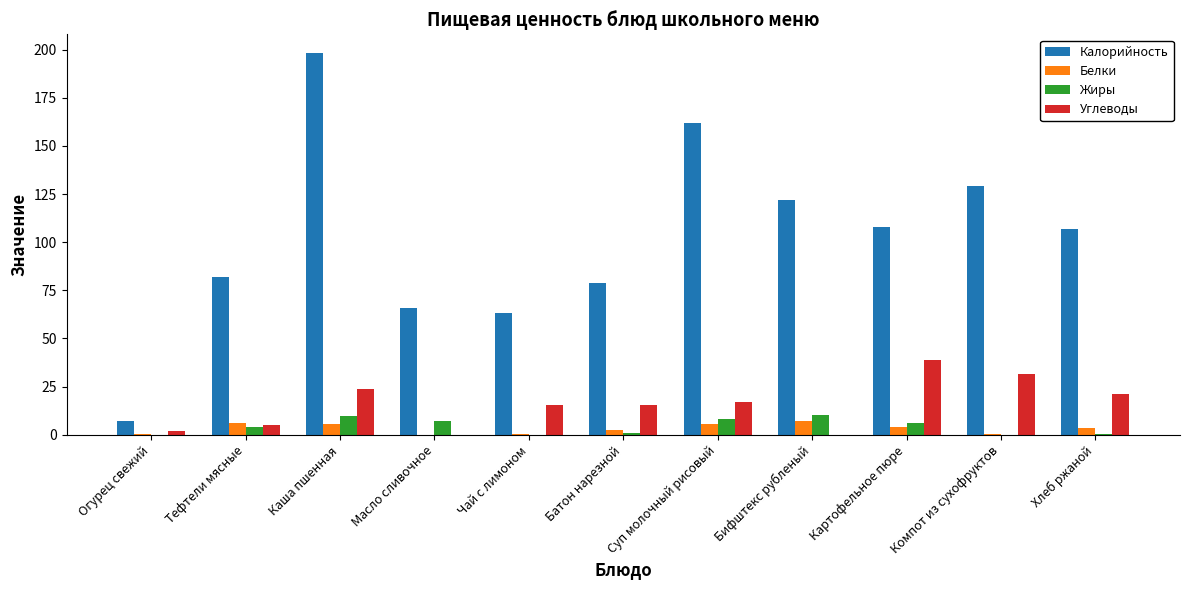

Where does the Калорийность series first go above 107?

Каша пшенная